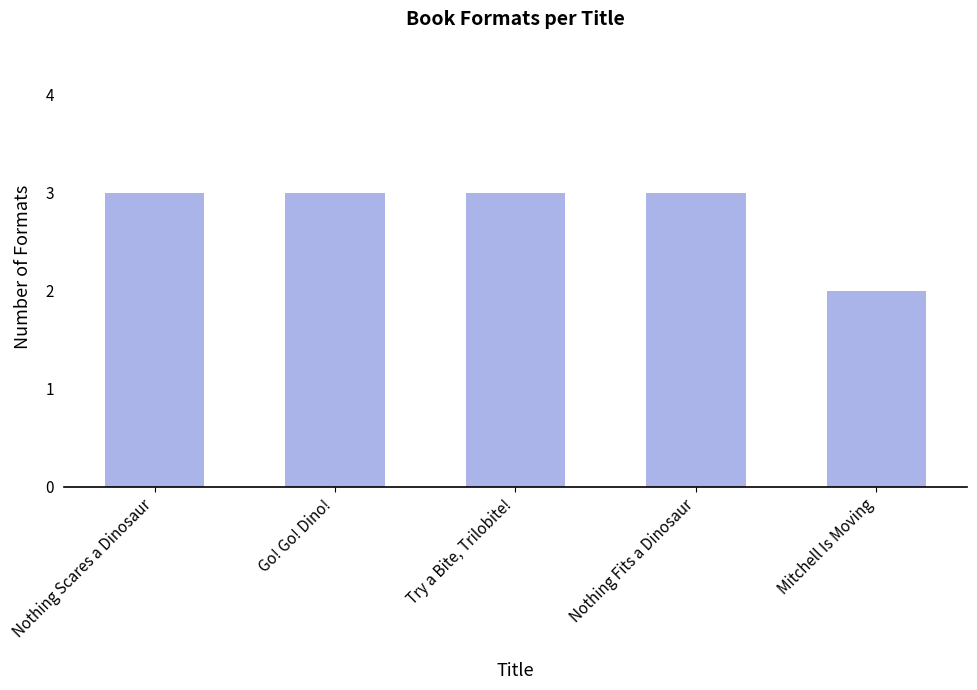

What is the sum of the values at Mitchell Is Moving and Try a Bite, Trilobite!?

5